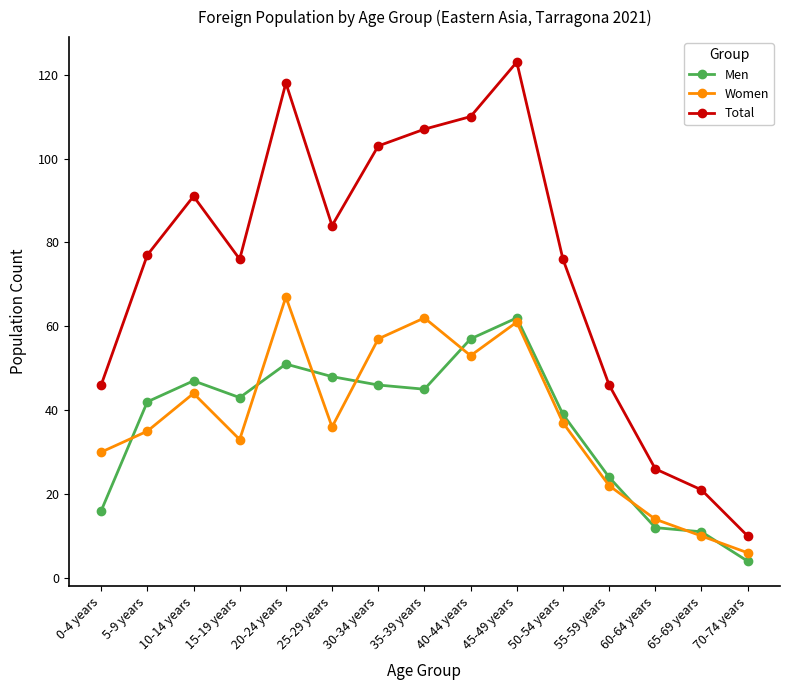

What is the difference between the highest and lowest values at 0-4 years?

30